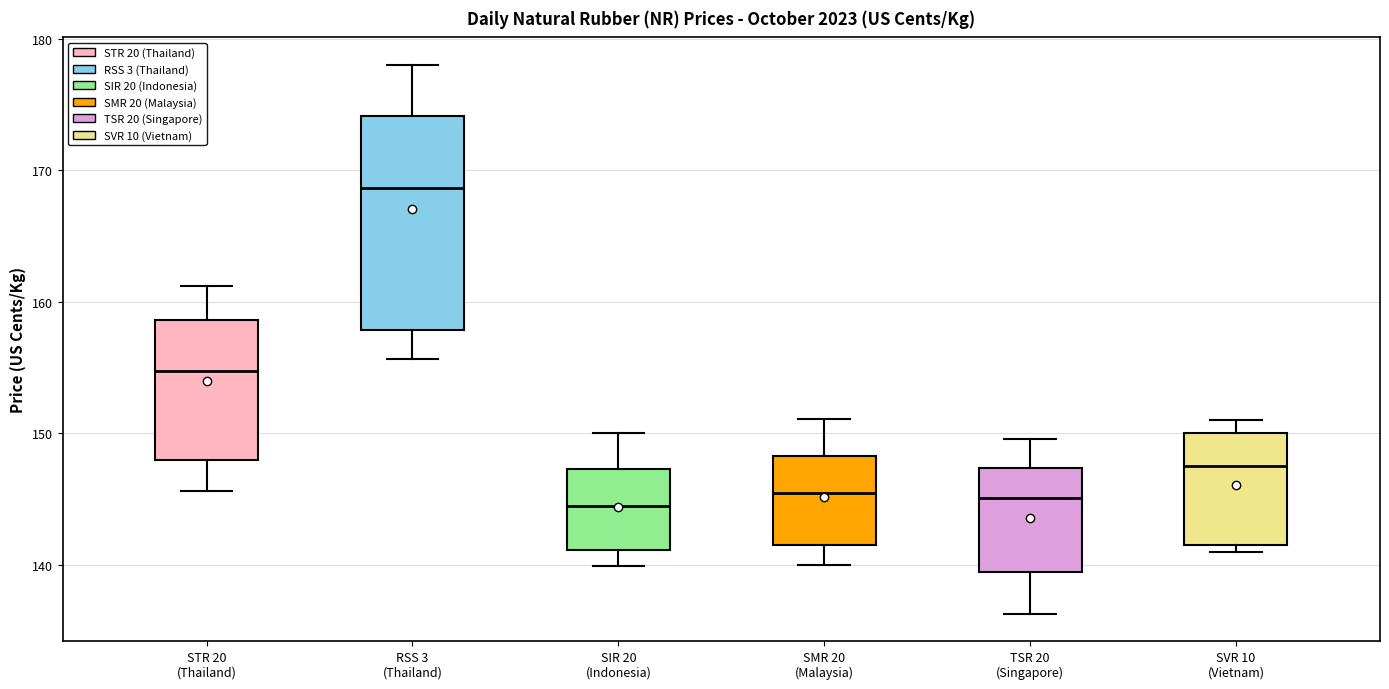

Reading left to right, read every box against the y-axis: the position of its median line, the range the box covers, and the ends of its whiskers. The values are not printed on the chart, so give them approximately, as read against the axis.

STR 20 (Thailand): median 155, box 148 to 159, whiskers 146 to 161
RSS 3 (Thailand): median 169, box 158 to 174, whiskers 156 to 178
SIR 20 (Indonesia): median 145, box 141 to 147, whiskers 140 to 150
SMR 20 (Malaysia): median 146, box 142 to 148, whiskers 140 to 151
TSR 20 (Singapore): median 145, box 139 to 147, whiskers 136 to 150
SVR 10 (Vietnam): median 148, box 141 to 150, whiskers 141 (just below the box's lower edge) to 151